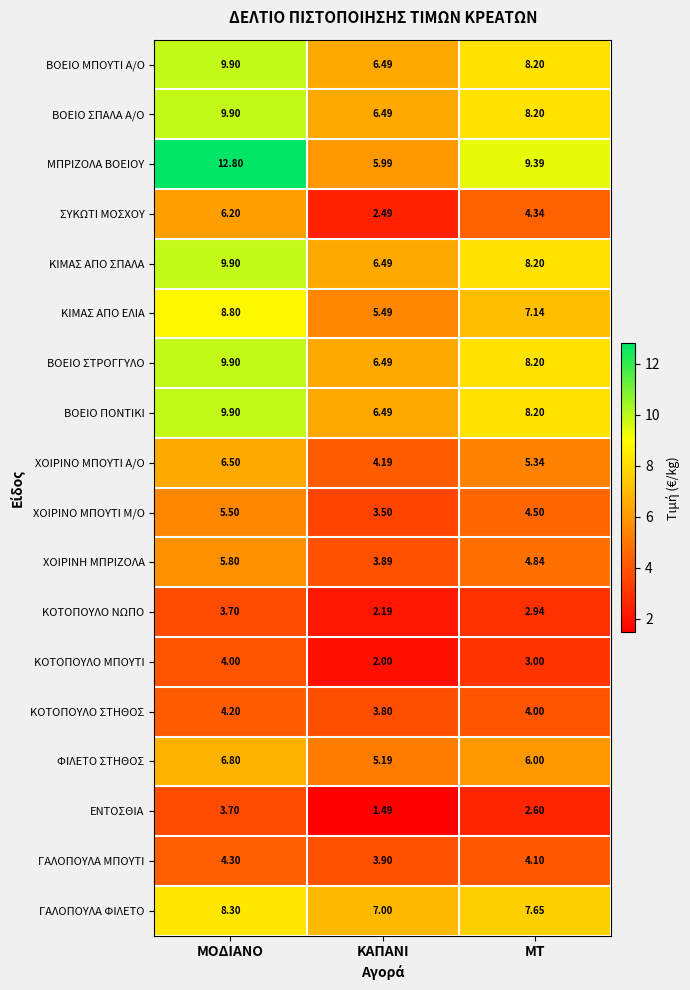

Between ΜΟΔΙΑΝΟ and ΚΑΠΑΝΙ, which series saw the biggest shift?

ΜΠΡΙΖΟΛΑ ΒΟΕΙΟΥ